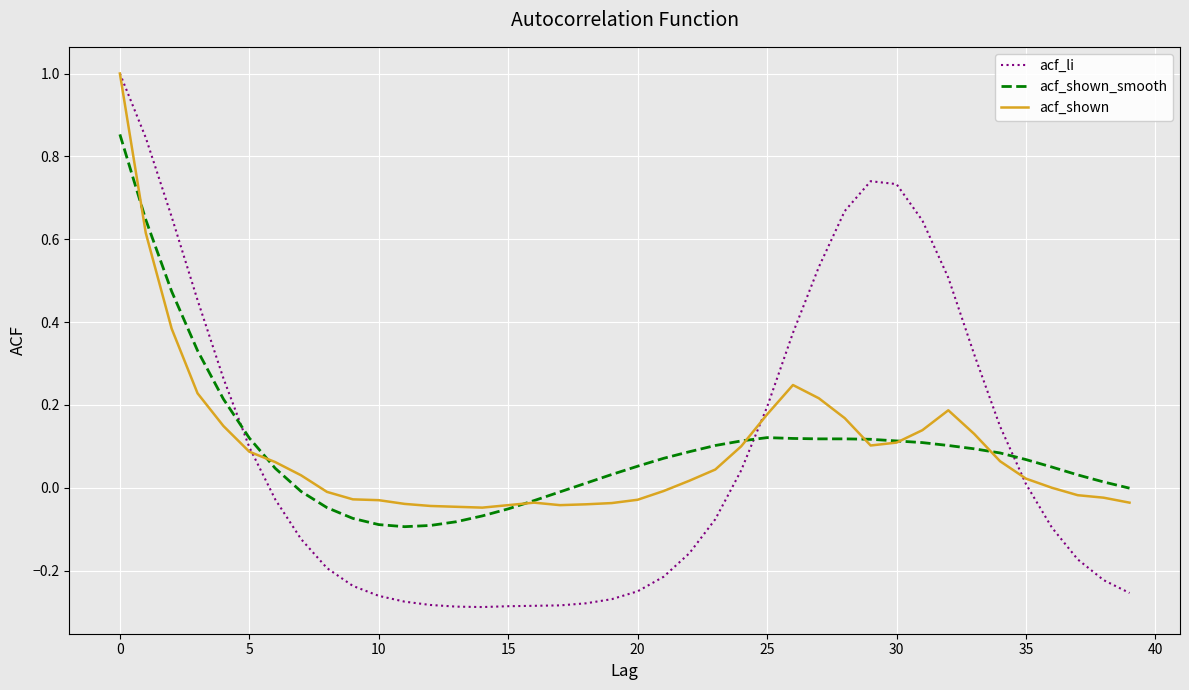

Which series has the widest spread of values?

acf_li